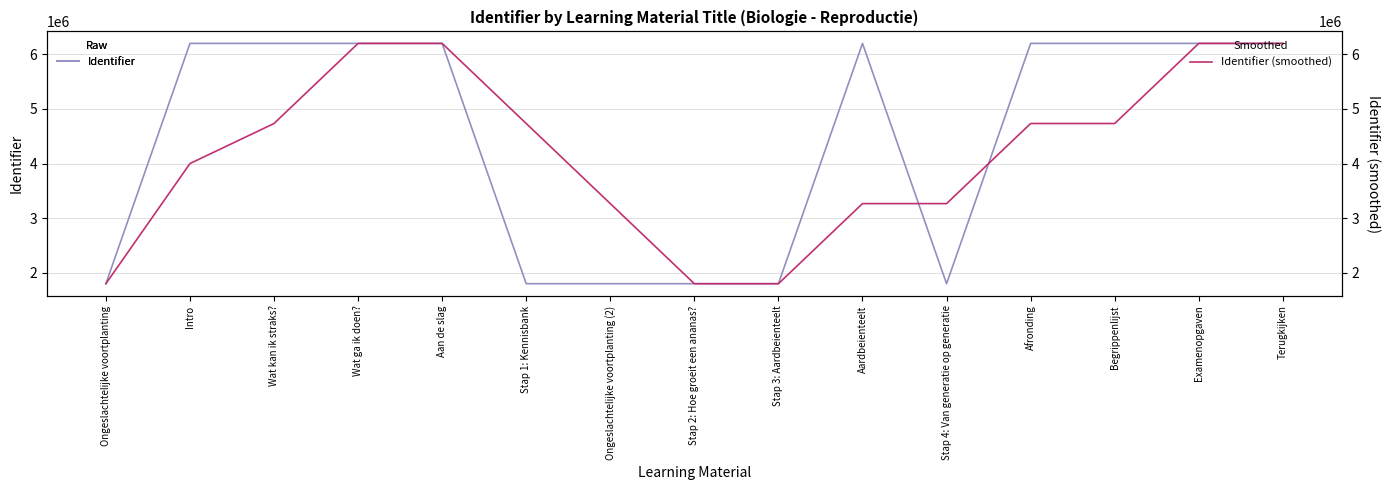

List the series in order of their overall mean, highest first.

Identifier, Identifier (smoothed)